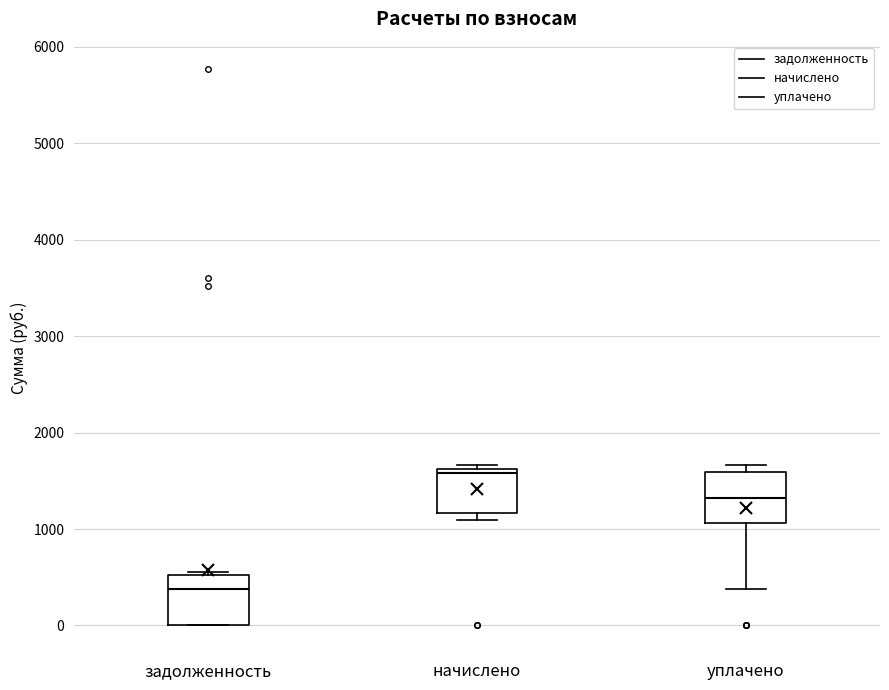

Reading left to right, read every box against the y-axis: the position of its median line, the range the box covers, and the ends of its whiskers. The values are not printed on the chart, so give them approximately, as read against the axis.

задолженность: median 400, box 0 to 500, whiskers 0 to 600
начислено: median 1600 (just below the box's upper edge), box 1200 to 1600, whiskers 1100 to 1700
уплачено: median 1300, box 1100 to 1600, whiskers 400 to 1700